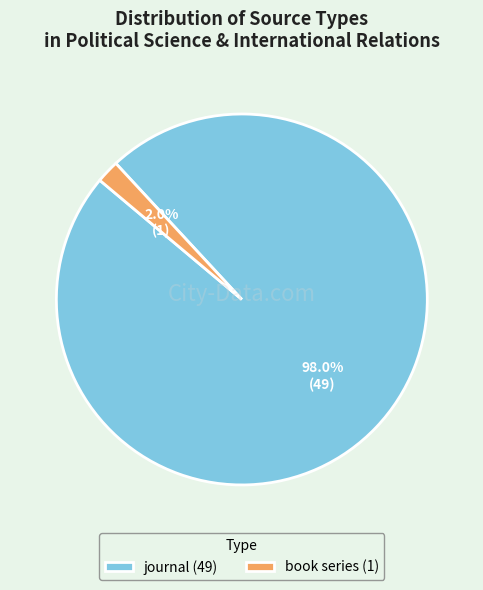

How many segments does this pie chart have?

2